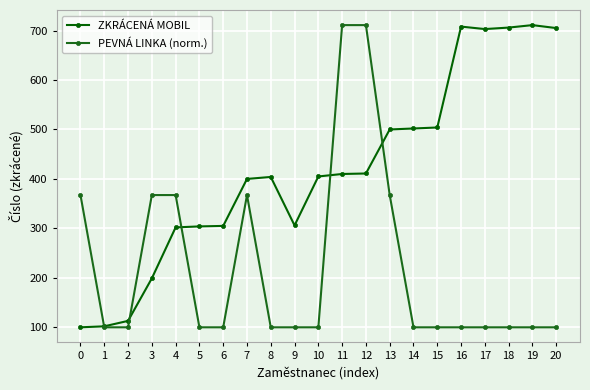

What is the value of the ZKRÁCENÁ MOBIL point at the 17th from the left?

708.0